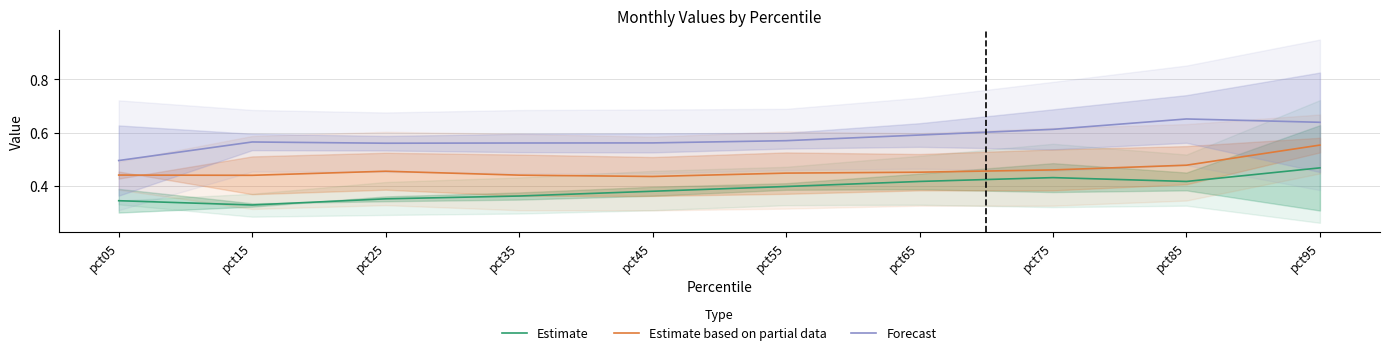

How many lines are shown in the chart?

3